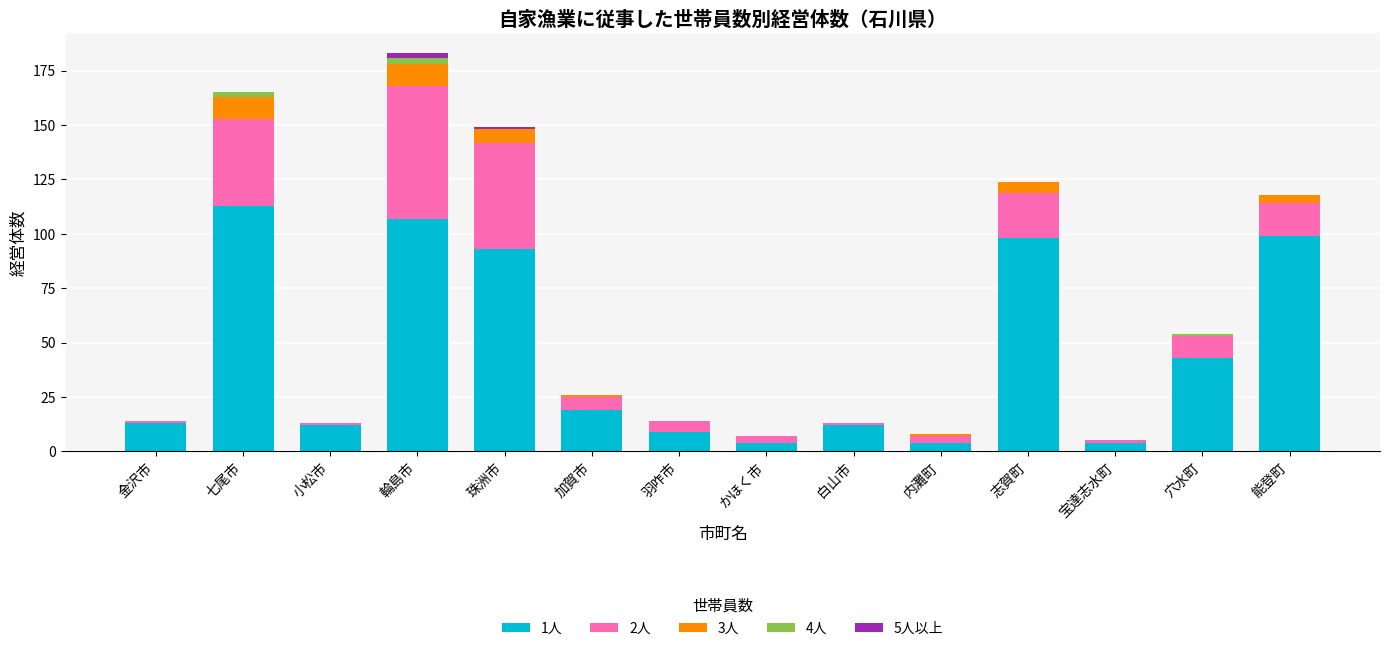

At which label does 1人 reach its peak?

七尾市